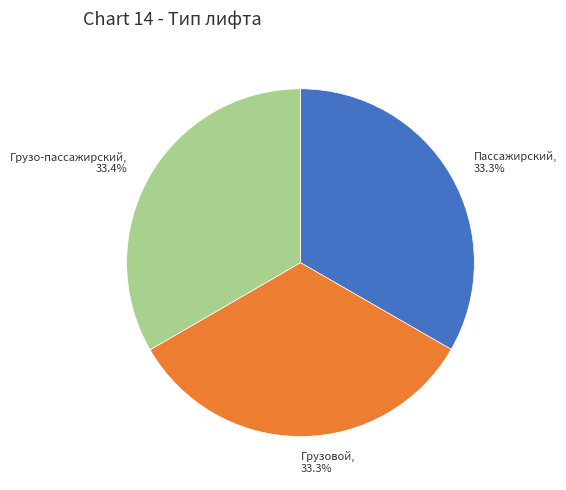

Approximately how many times larger is the value at Грузовой compared to Грузо-пассажирский?

1.0